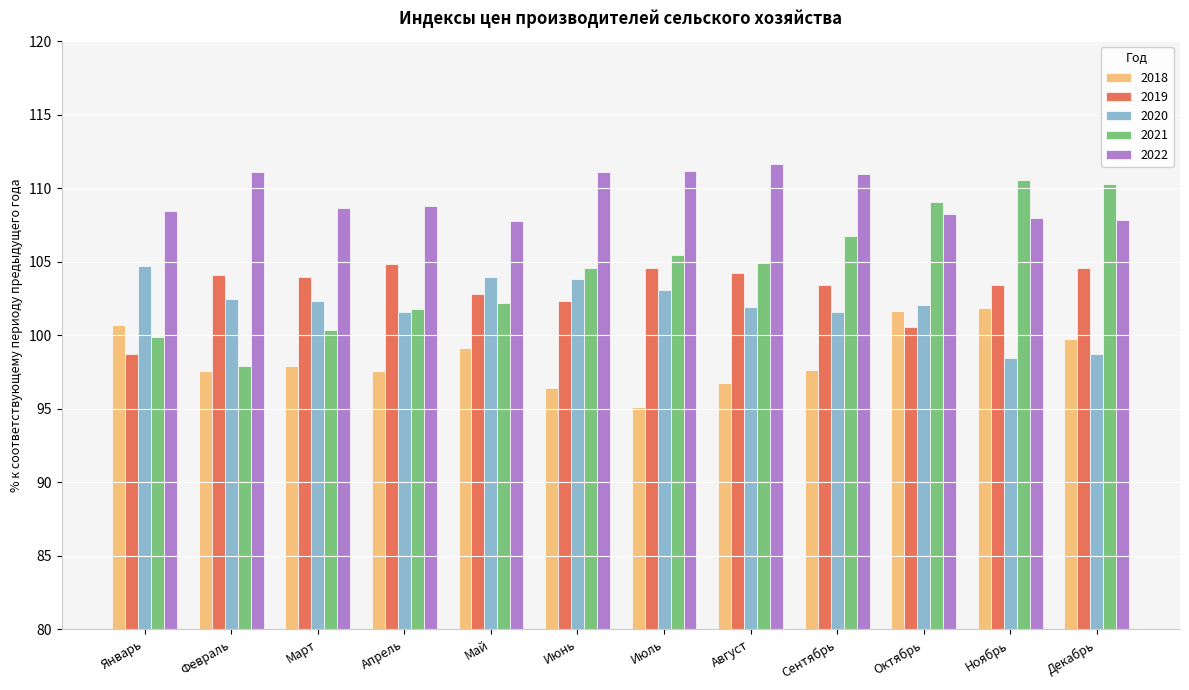

What is the minimum value for 2018?

95.1